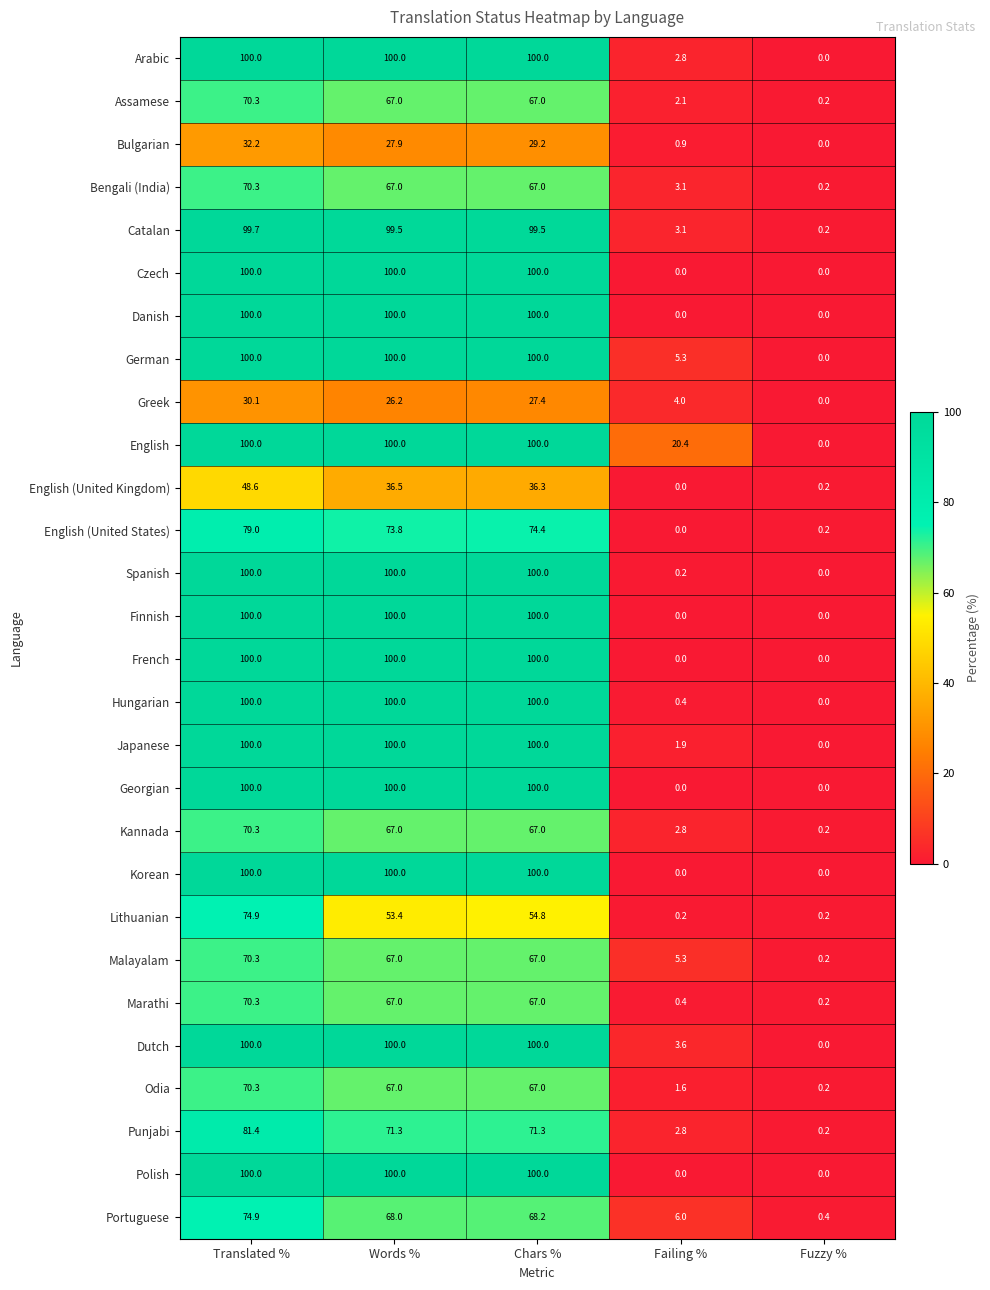

True or false: Japanese has a value of 100.0 at Translated %.

True